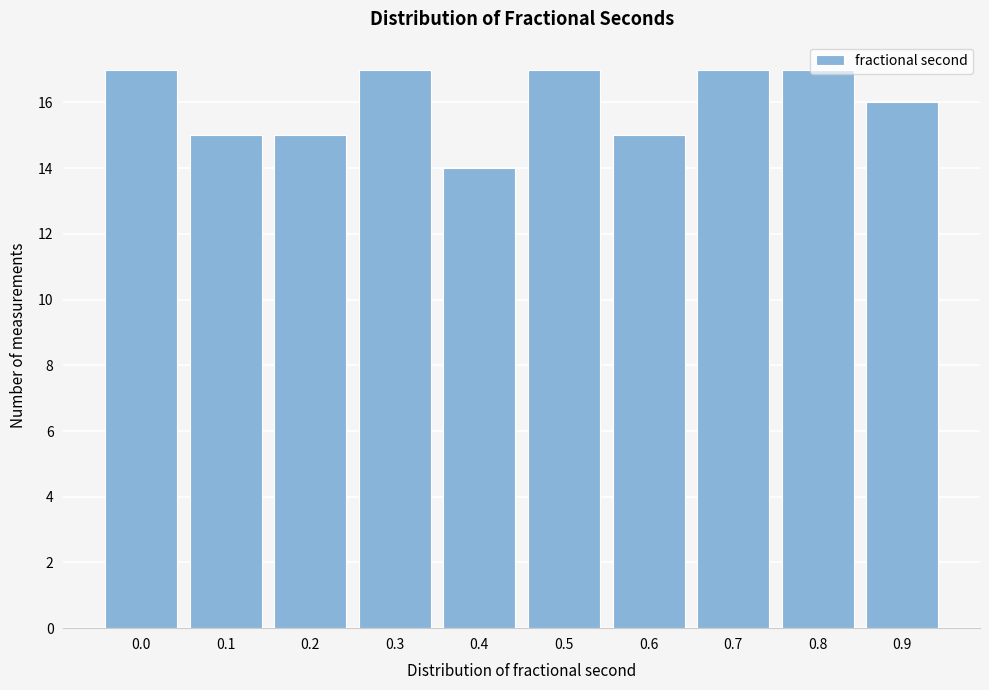

Is it true that the value at 0.6 is 15?

True